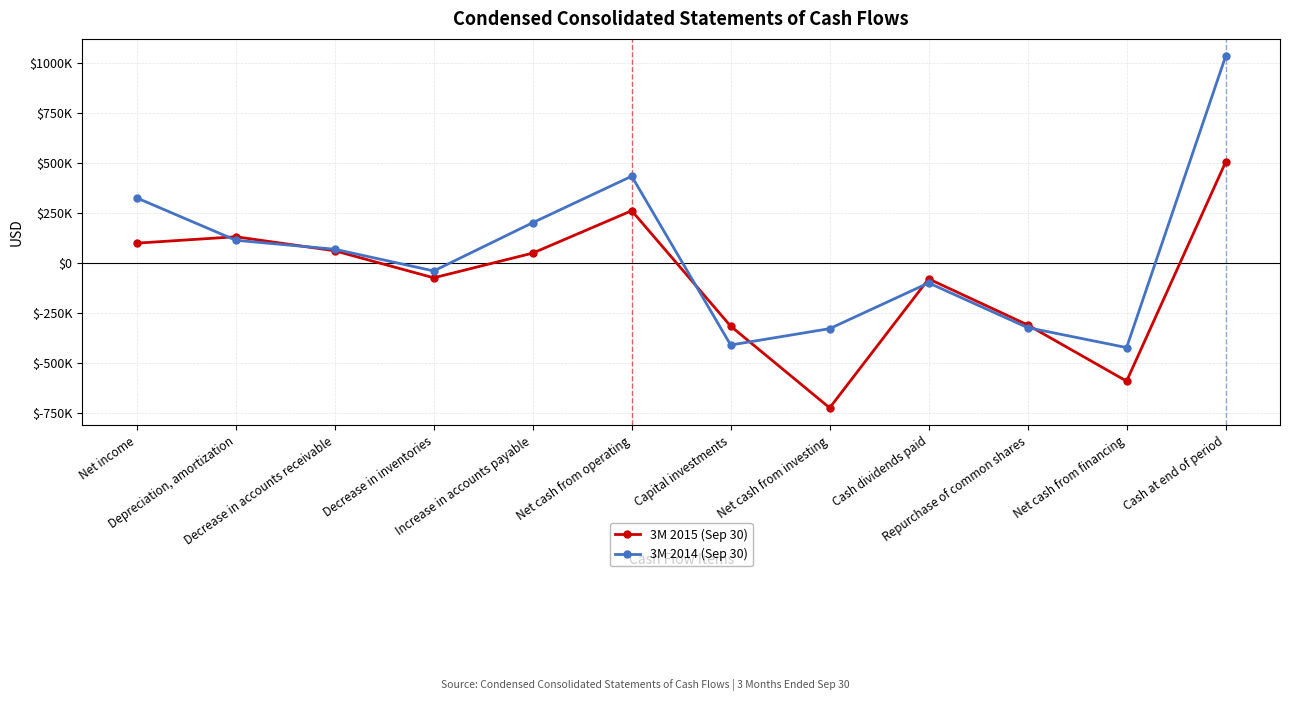

After their last crossing, which series has the higher values: 3M 2014 (Sep 30) or 3M 2015 (Sep 30)?

3M 2014 (Sep 30)